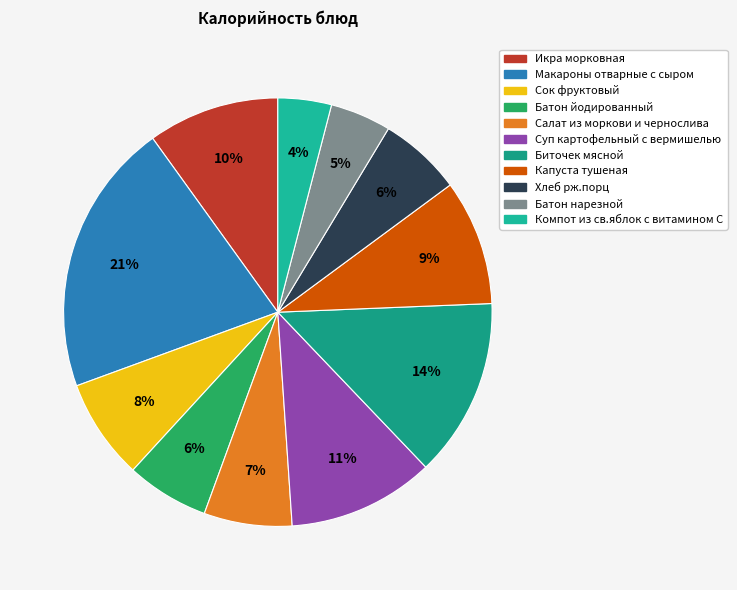

Which slice is the largest?

Макароны отварные с сыром